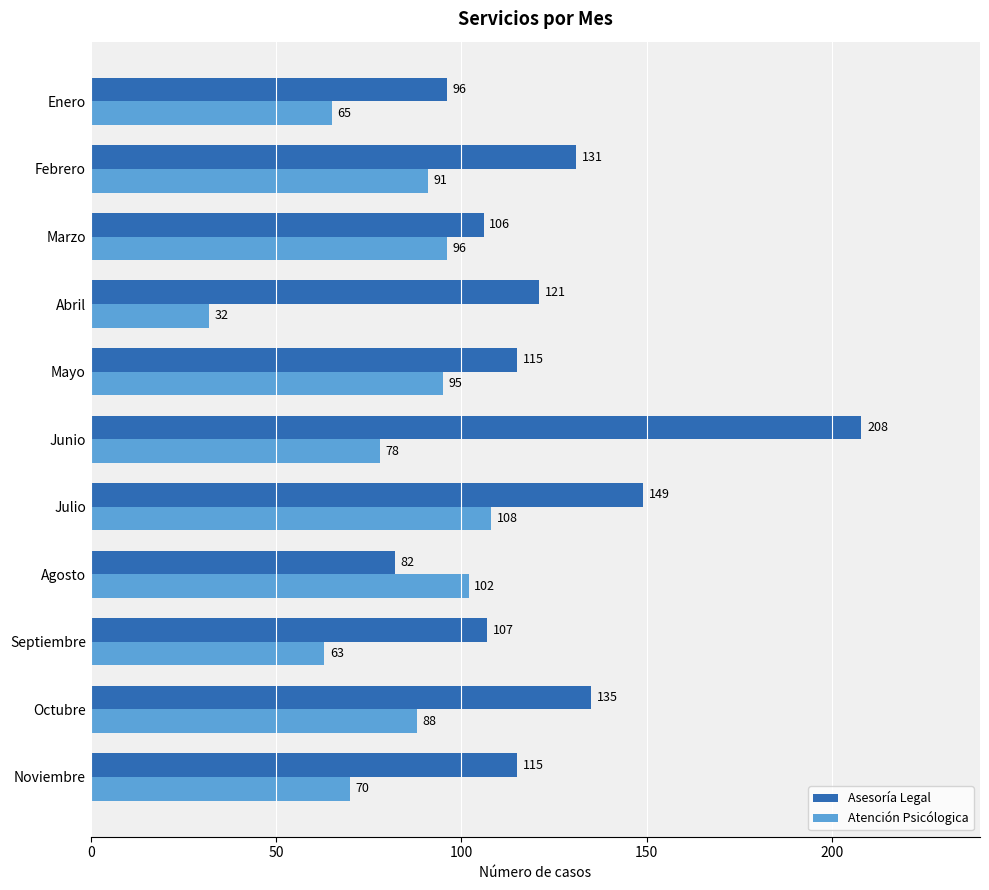

What is the total value across all series at Junio?

286